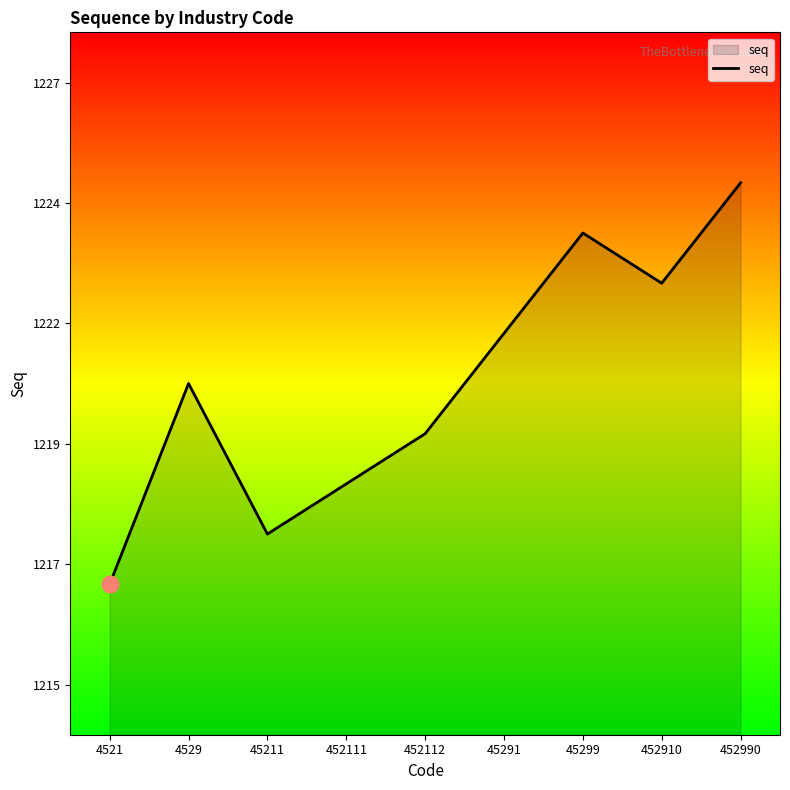

Does the chart have visible grid lines?

No